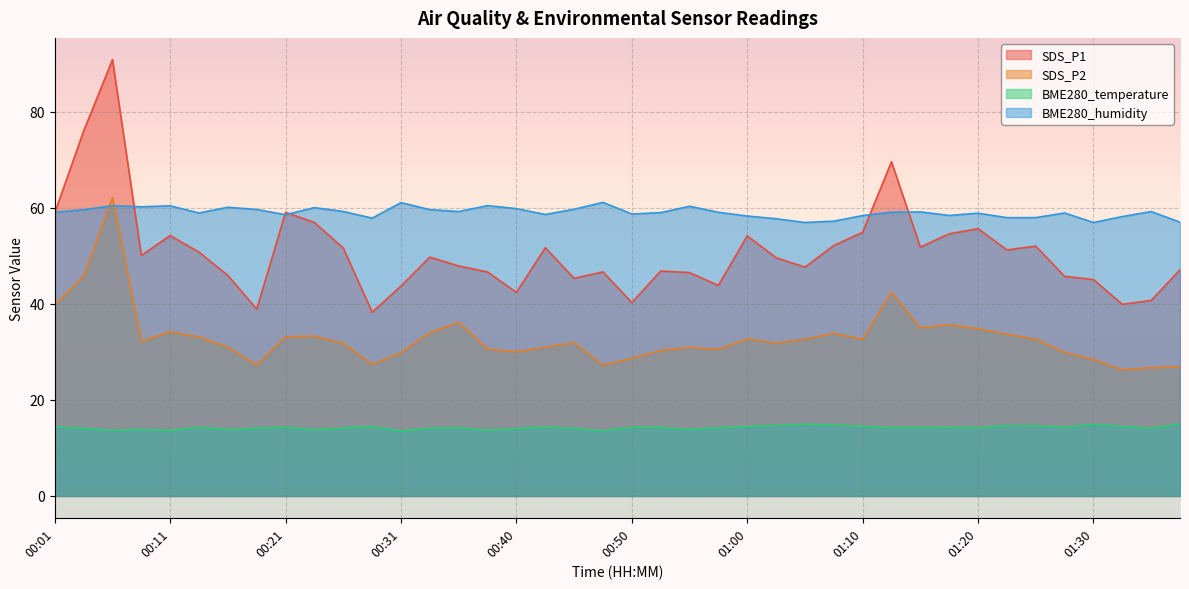

True or false: SDS_P1 has a value of 59.0 at 00:21.

True